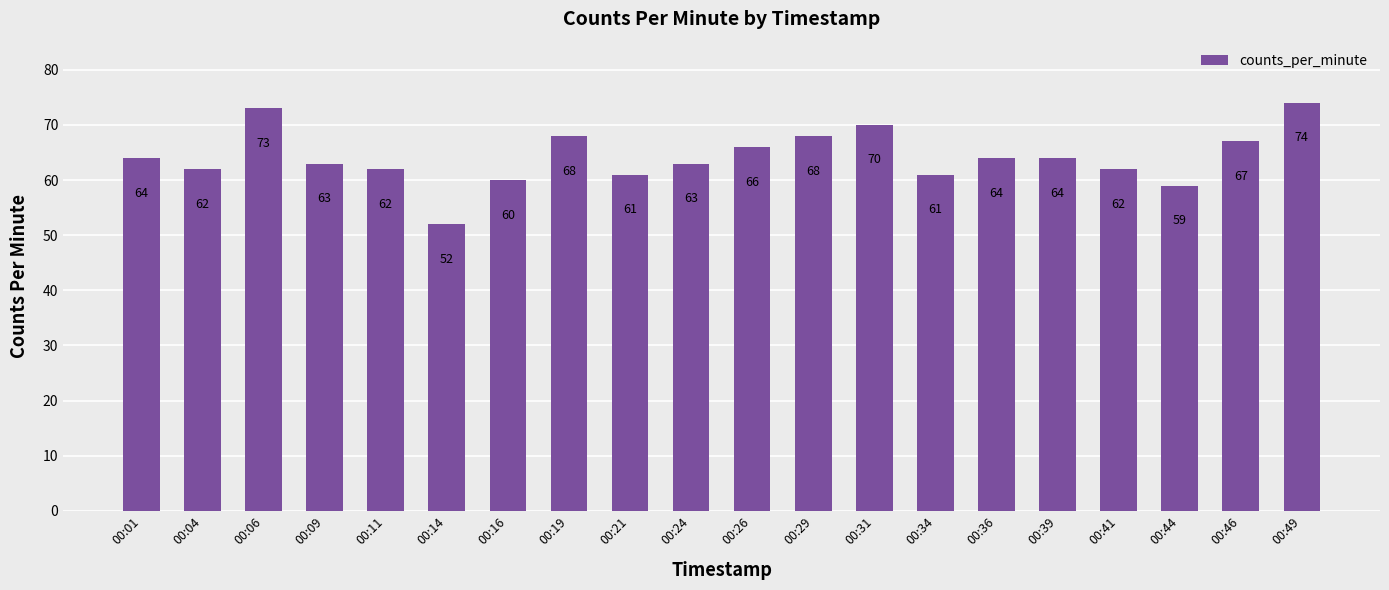

Reading left to right, transcribe all the data shown in this chart.

00:01=64	00:04=62	00:06=73	00:09=63	00:11=62	00:14=52	00:16=60	00:19=68	00:21=61	00:24=63	00:26=66	00:29=68	00:31=70	00:34=61	00:36=64	00:39=64	00:41=62	00:44=59	00:46=67	00:49=74